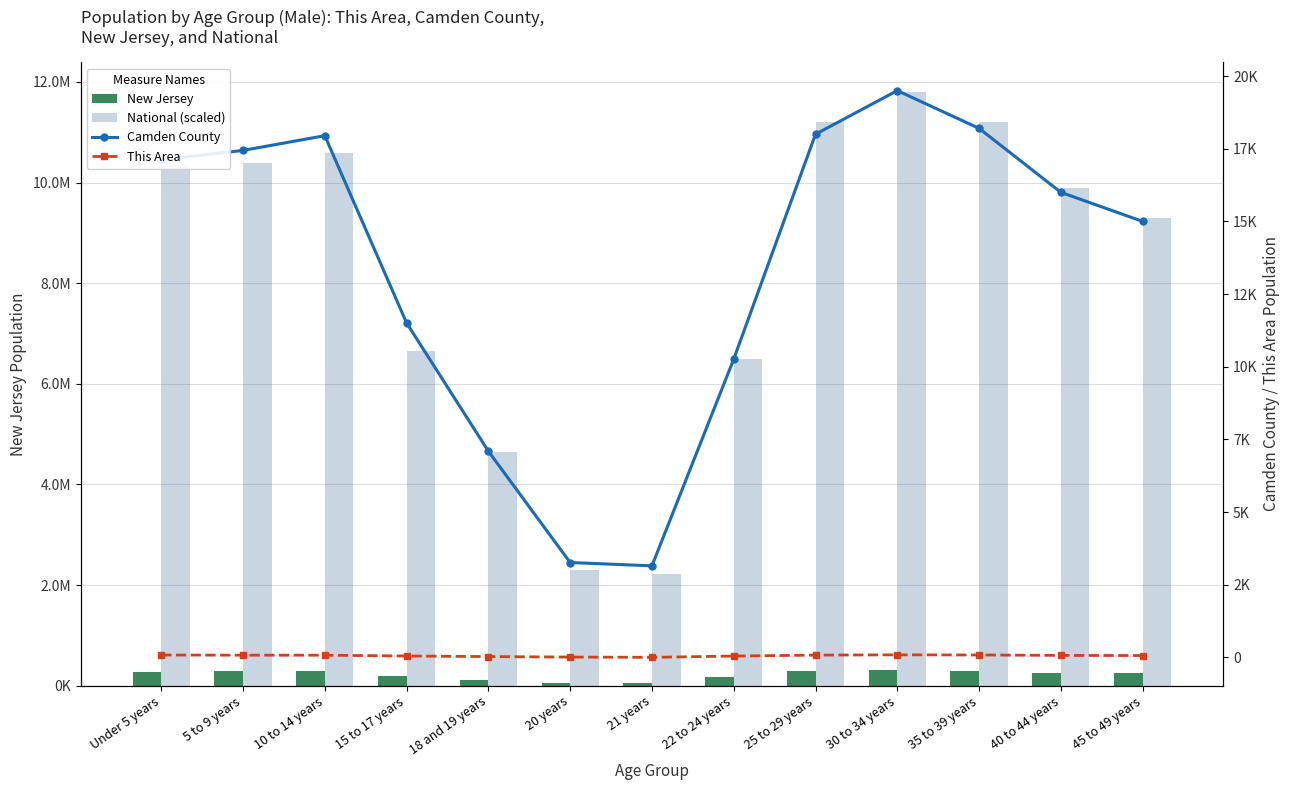

Which series changed the most between 25 to 29 years and 35 to 39 years?

New Jersey